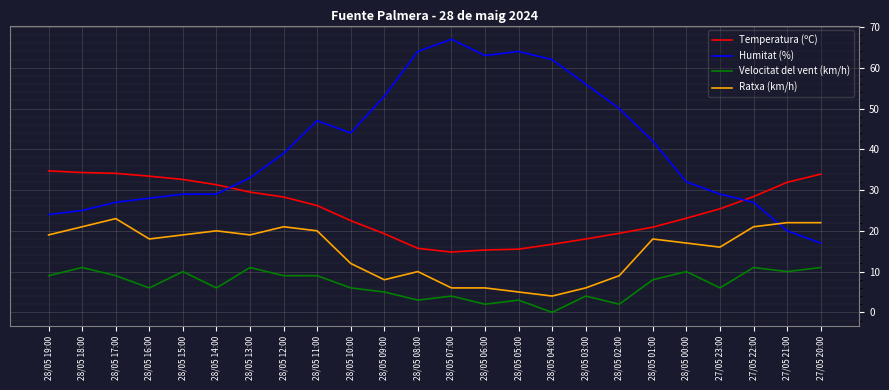

True or false: Velocitat del vent (km/h) and Humitat (%) intersect in this chart.

False